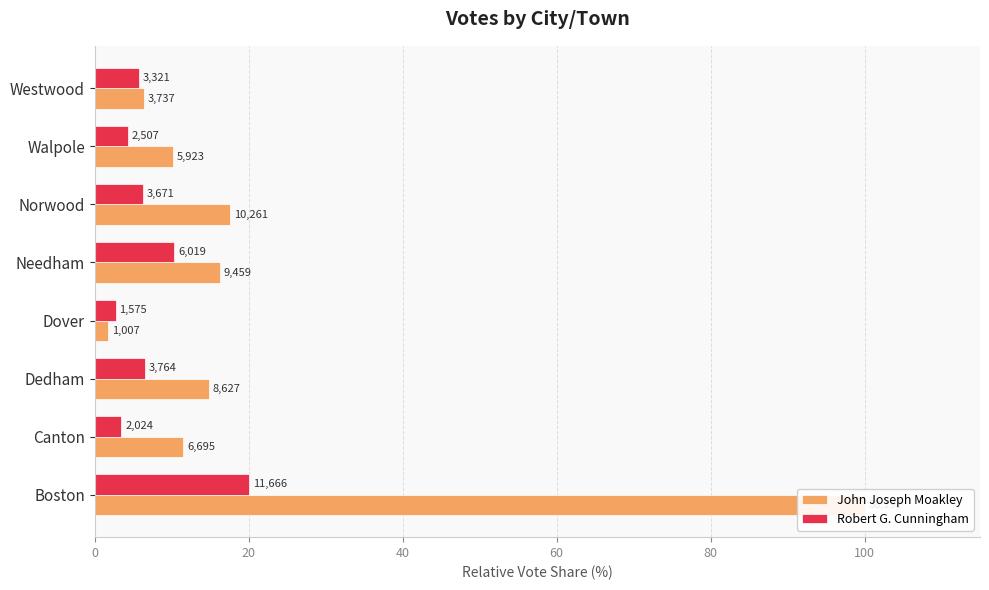

What is the greatest value displayed?

100.0